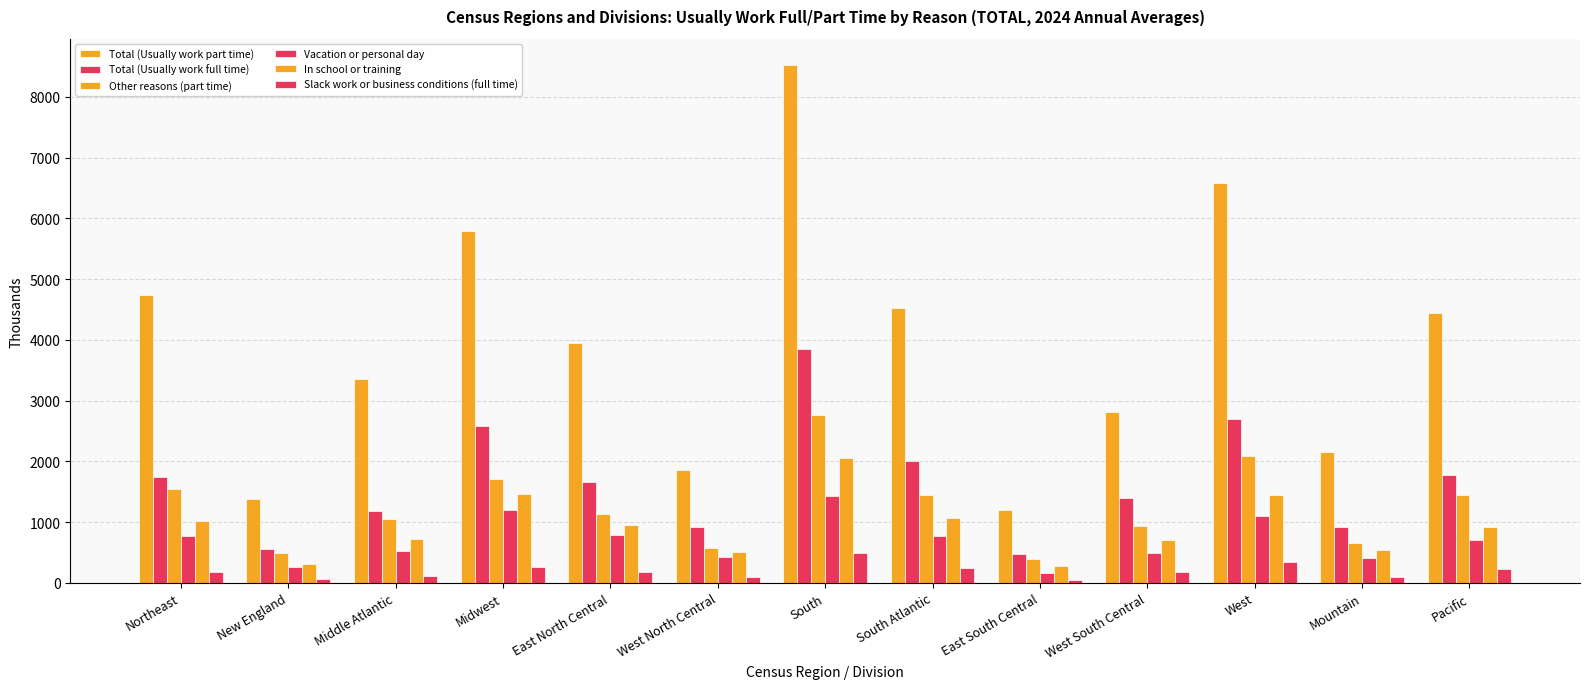

Reading left to right, list all the values displayed in this chart.

Total (Usually work part time): 4739	1385	3354	5798	3941	1856	8532	4527	1195	2810	6591	2150	4440
Total (Usually work full time): 1743	561	1182	2584	1663	921	3858	1999	468	1391	2693	916	1777
Other reasons (part time): 1541	488	1053	1712	1138	574	2770	1446	390	934	2091	648	1443
Vacation or personal day: 779	261	518	1203	780	423	1425	766	170	489	1102	403	698
In school or training: 1021	305	716	1458	953	505	2051	1072	274	705	1452	535	917
Slack work or business conditions (full time): 175	59	115	263	175	88	484	250	54	180	335	98	236